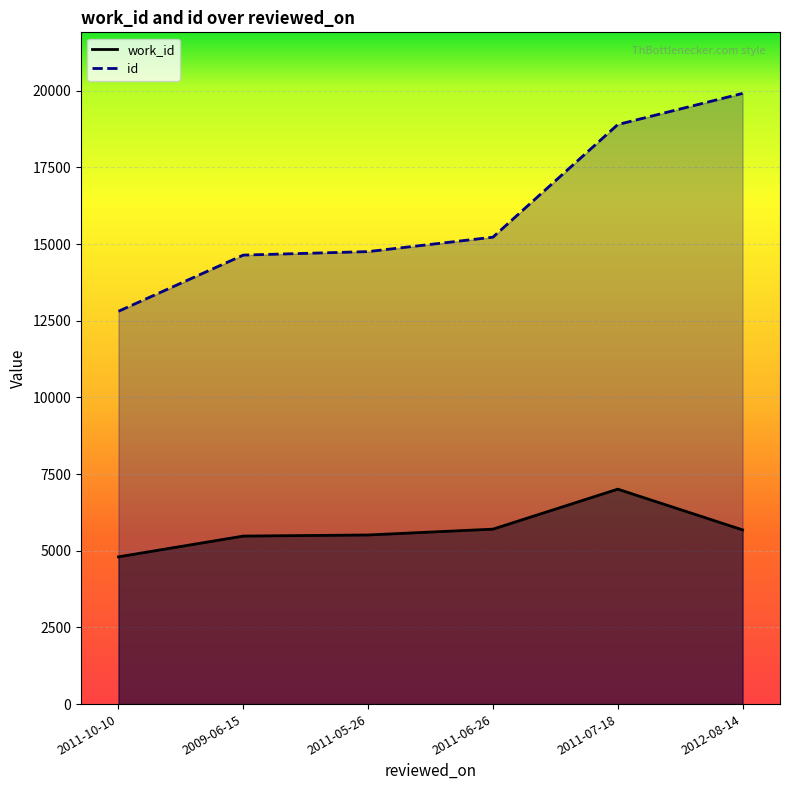

What is the spread (max minus min) of values at 2011-07-18?

11890